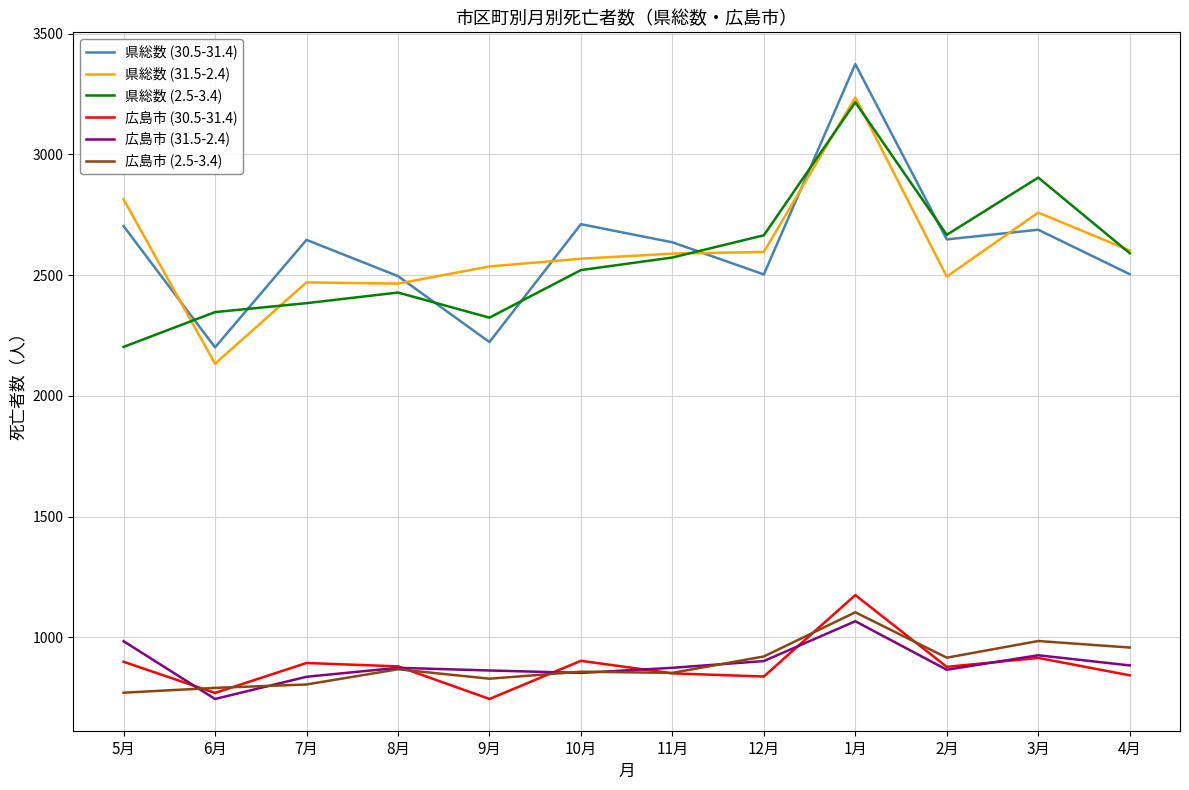

Which series has the widest spread of values?

県総数 (30.5-31.4)